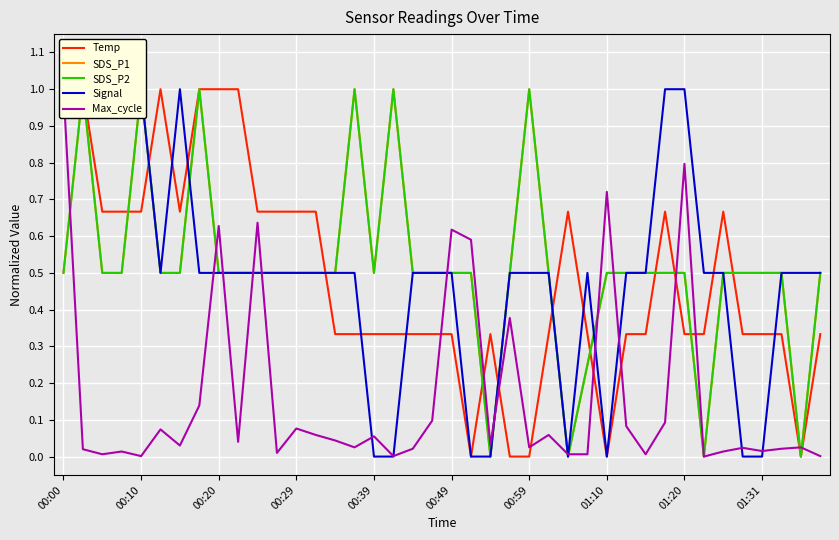

List the labels in order of Max_cycle value, smallest first.

33, 00:39, 17, 39, 00:20, 26, 27, 30, 11, 00:29, 34, 36, 00:10, 18, 37, 35, 15, 24, 38, 00:59, 22, 01:31, 14, 16, 13, 25, 00:49, 12, 29, 31, 19, 01:10, 23, 21, 20, 01:20, 10, 28, 32, 00:00